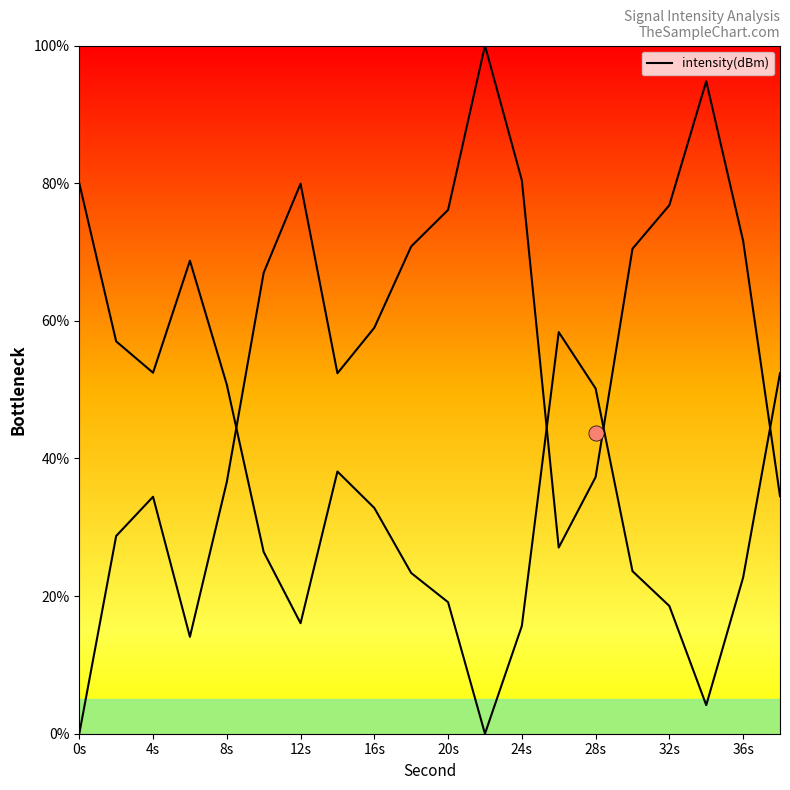

Between 16s and 36s, which is larger?

36s